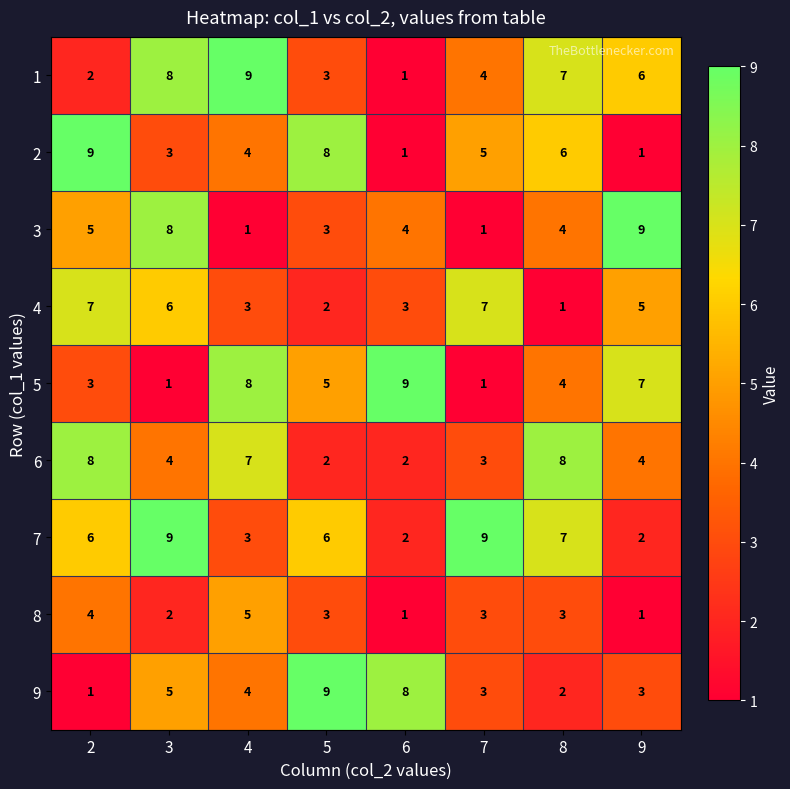

The 1 series shows 5 at 7. True or false?

False